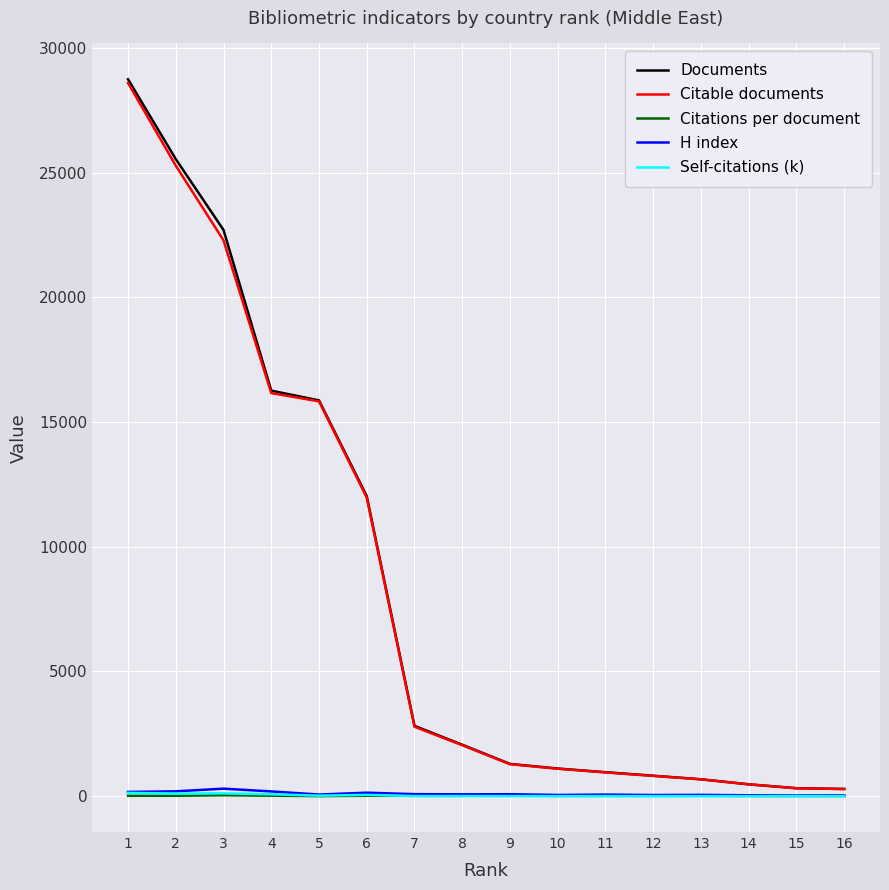

What is the highest value of the Documents series?

28737.0